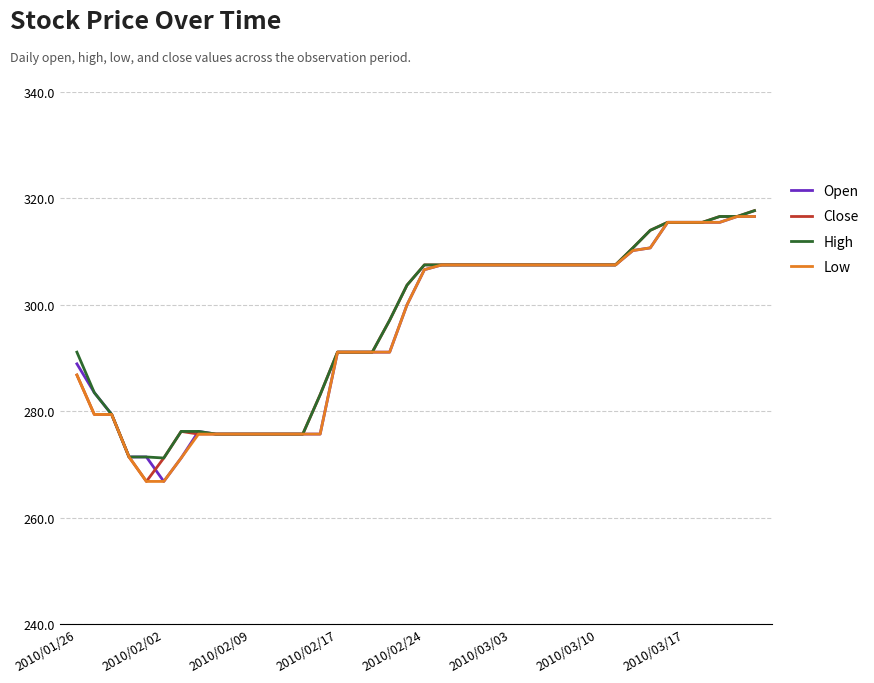

What is the greatest value displayed?

317.7